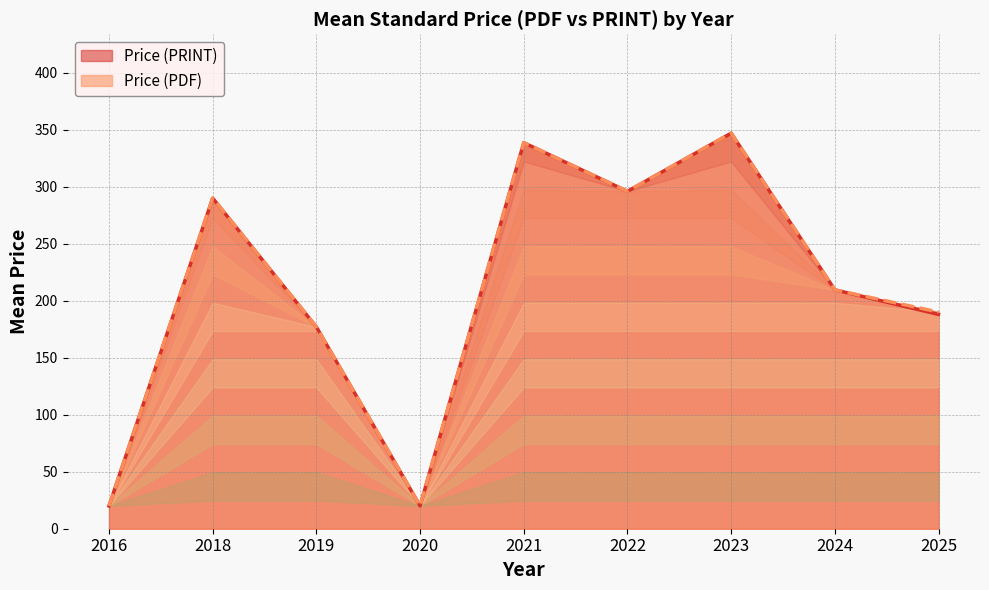

What is the highest value of the Price (PRINT) series?

347.0